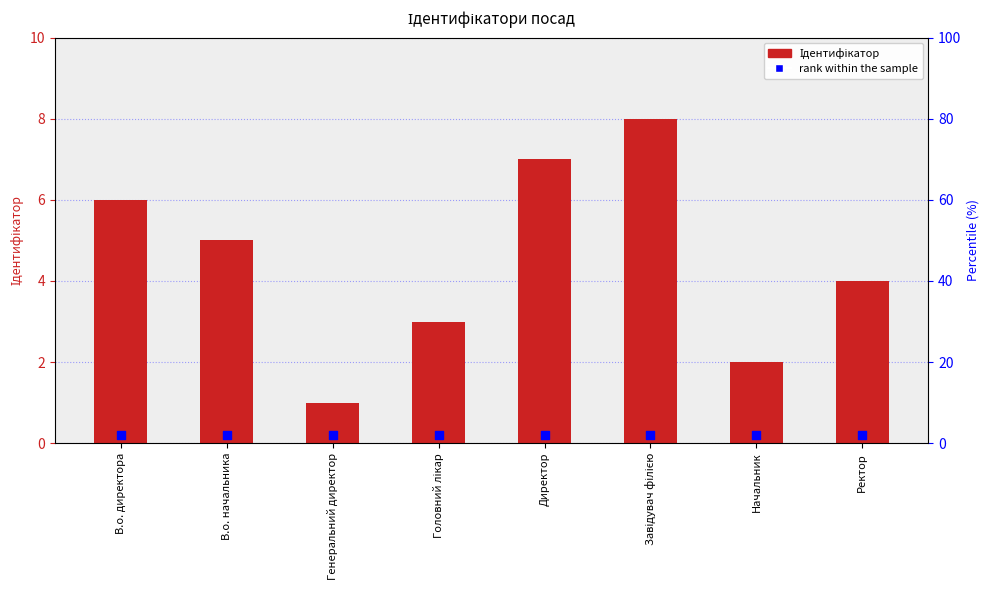

At which category is the sum across all series the highest?

Завідувач філією